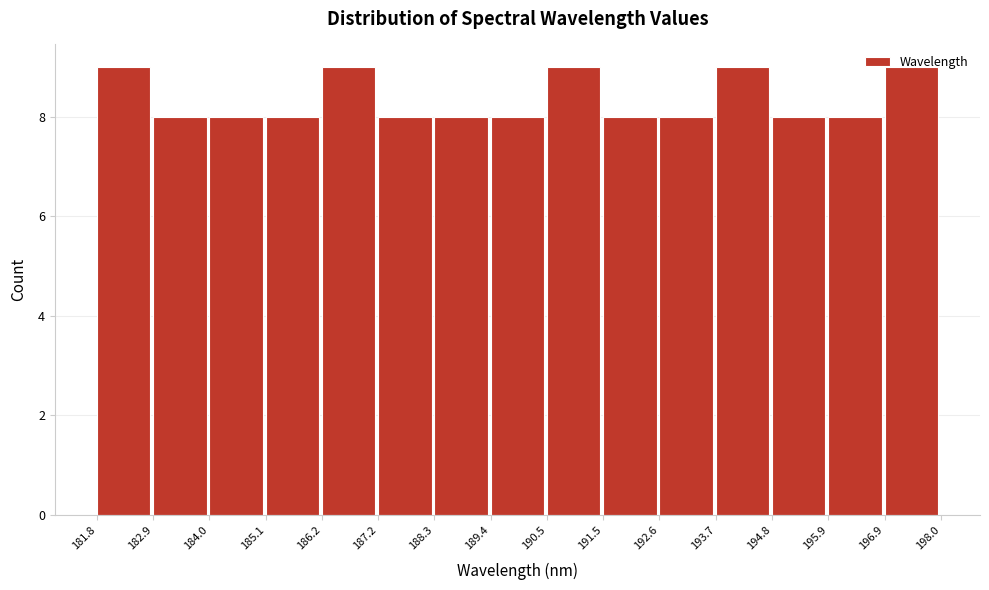

Reading left to right, list every bar in this chart as the range it spans on the x-axis followed by its height. The values are not printed on the chart, so give them approximately, as read against the axis.

181.8 to 182.9: 9
182.9 to 184.0: 8
184.0 to 185.1: 8
185.1 to 186.2: 8
186.2 to 187.2: 9
187.2 to 188.3: 8
188.3 to 189.4: 8
189.4 to 190.5: 8
190.5 to 191.5: 9
191.5 to 192.6: 8
192.6 to 193.7: 8
193.7 to 194.8: 9
194.8 to 195.9: 8
195.9 to 196.9: 8
196.9 to 198.0: 9